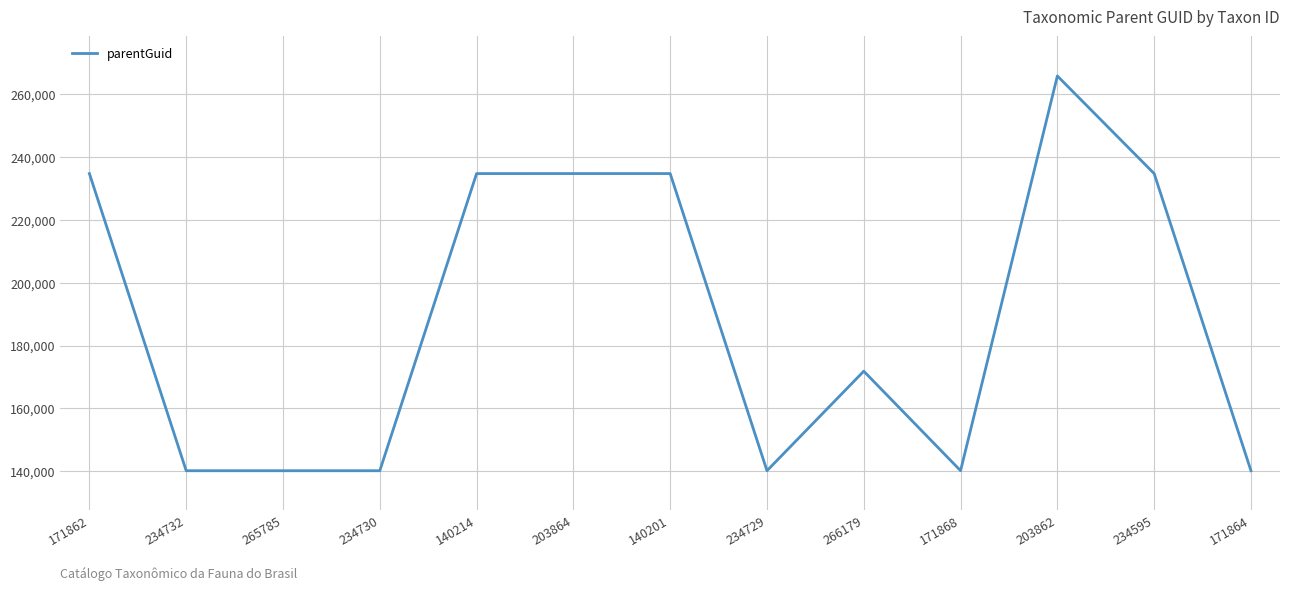

The chart shows a value of 140201 at 265785. True or false?

True